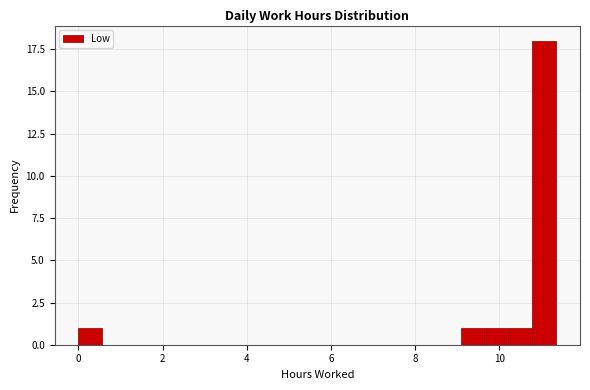

Around what value on the x-axis is the tallest bar? Give the approximate position of its centre, as read against the axis.

11.0